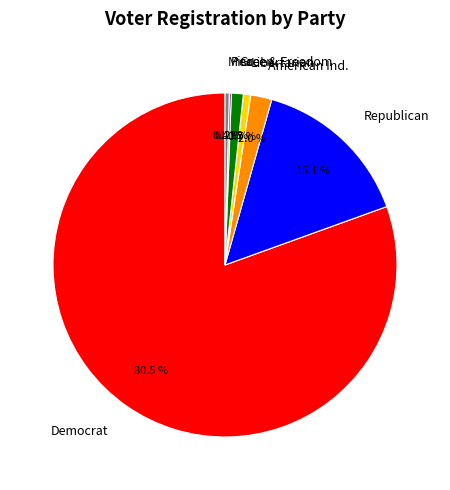

What percentage do Republican and Libertarian together represent?

15.8%